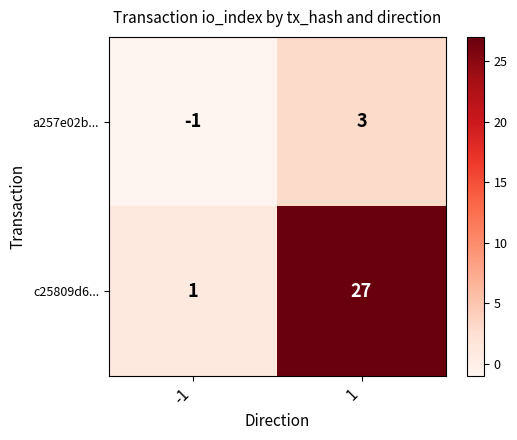

What is the difference between the highest and lowest values at -1?

2